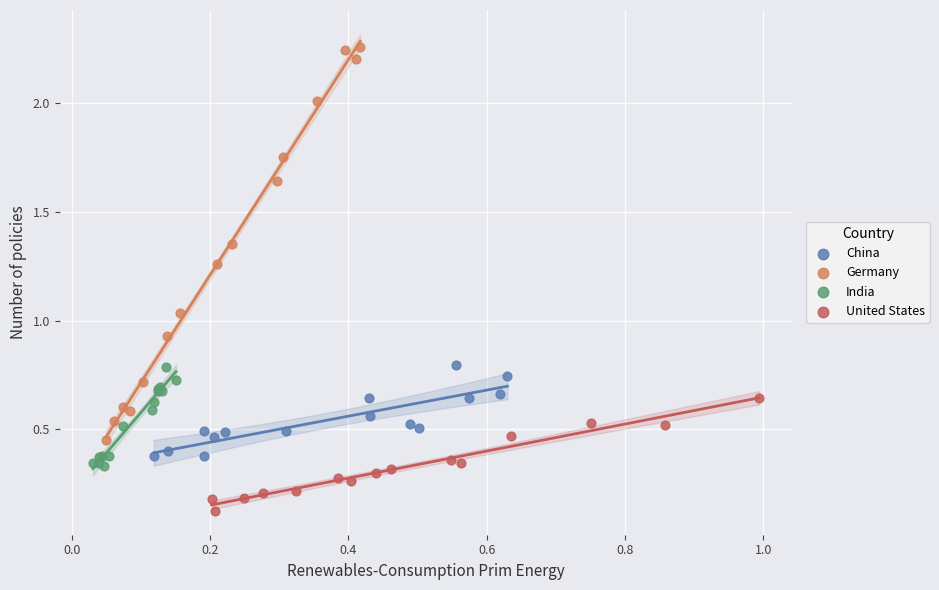

What are all the series names shown in the legend?

China, Germany, India, United States